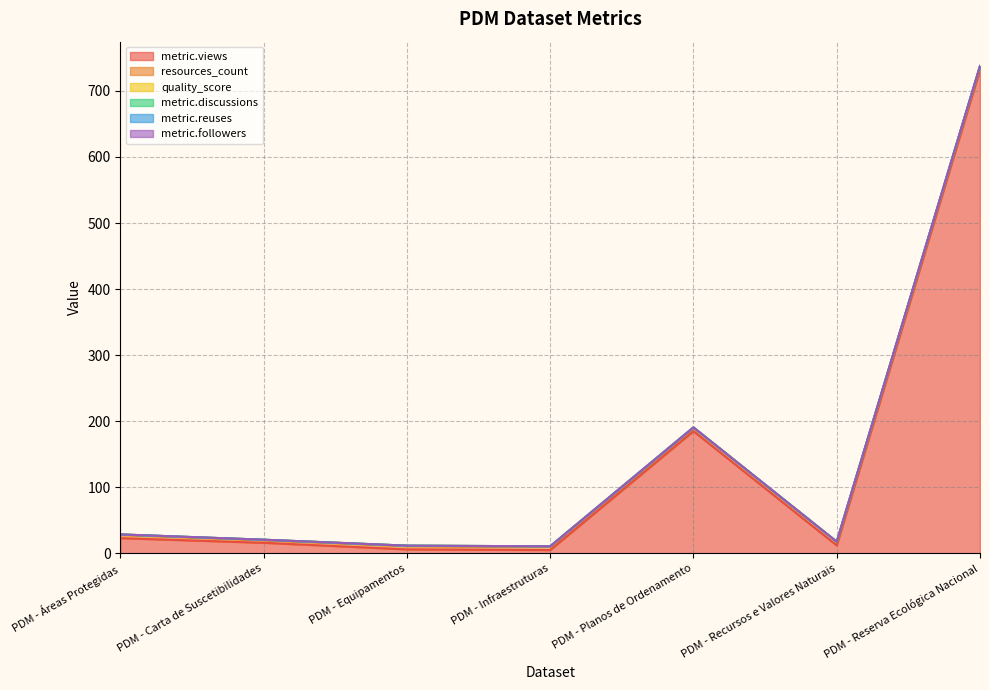

True or false: quality_score and metric.followers intersect in this chart.

False